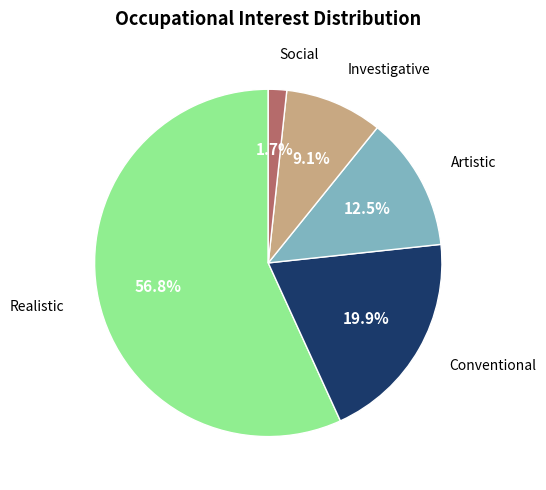

Is there any slice that represents more than half of the pie?

Yes